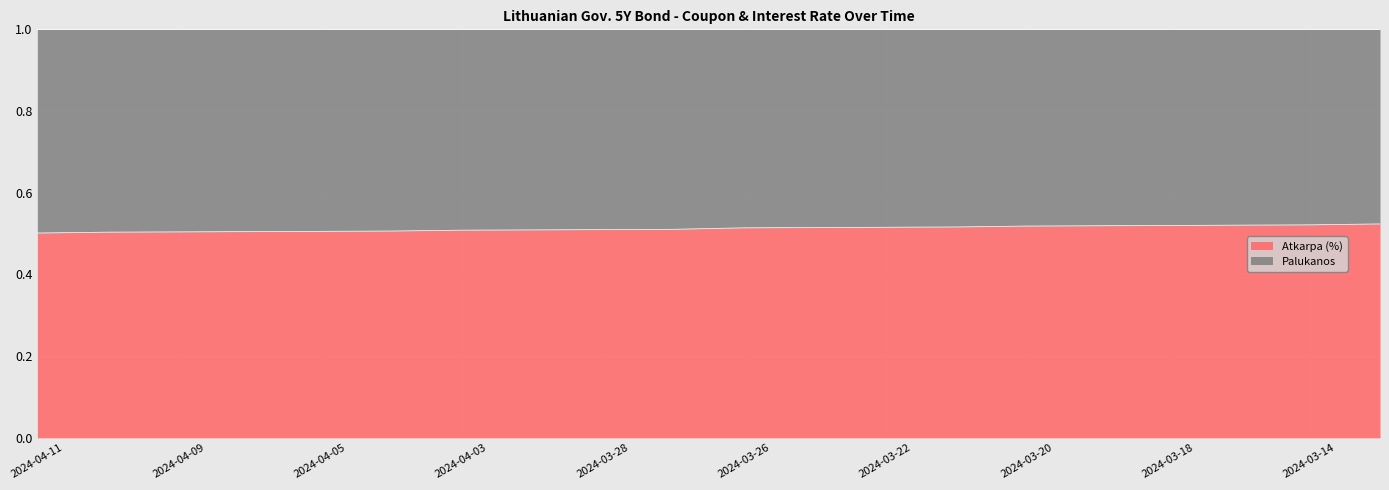

Reading left to right, extract all data points from this chart.

0.5	0.5	0.5	0.5	0.5	0.5	0.5	0.5	0.5	0.5	0.5	0.5	0.5	0.5	0.5	0.5	0.5	0.5	0.5	0.5